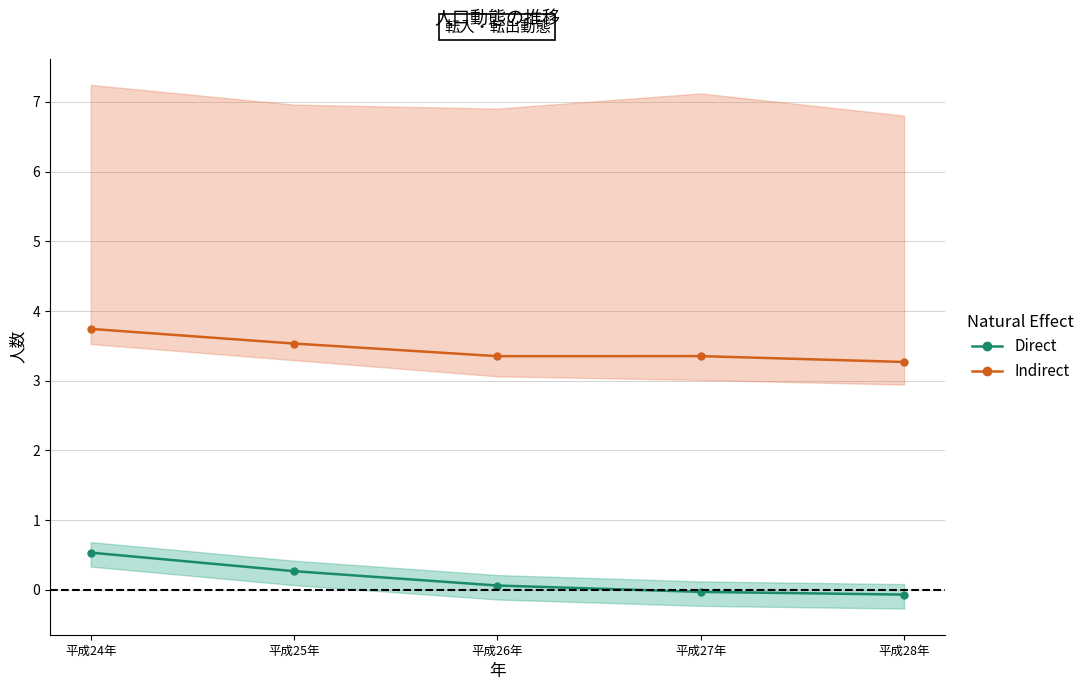

What is the sum of all Indirect values?

17.3